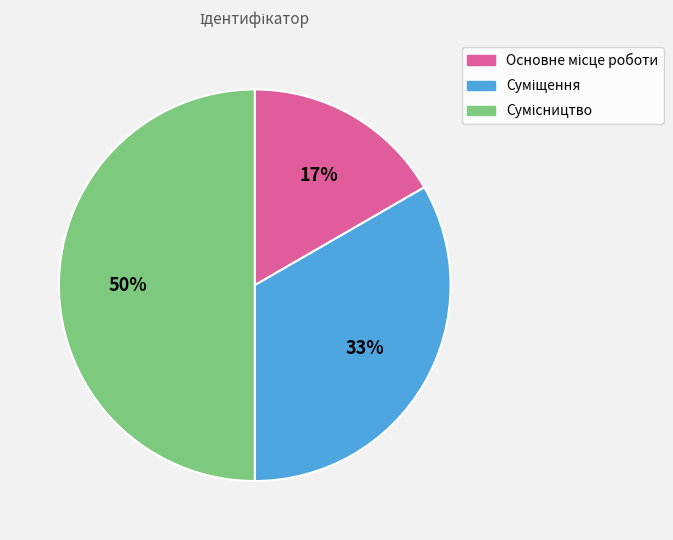

To the nearest percent, what is the difference between the largest and smallest slice percentages?

33%